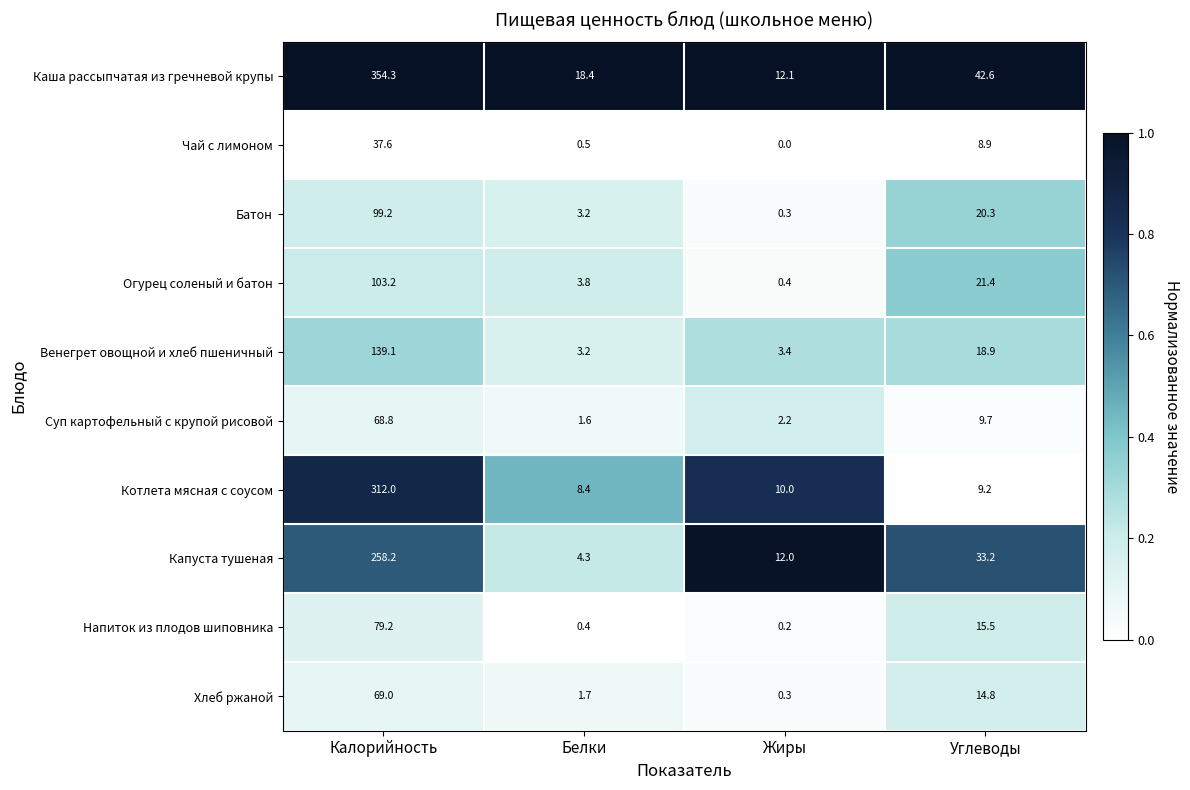

List the labels in order of Чай с лимоном value, largest first.

Калорийность, Углеводы, Белки, Жиры